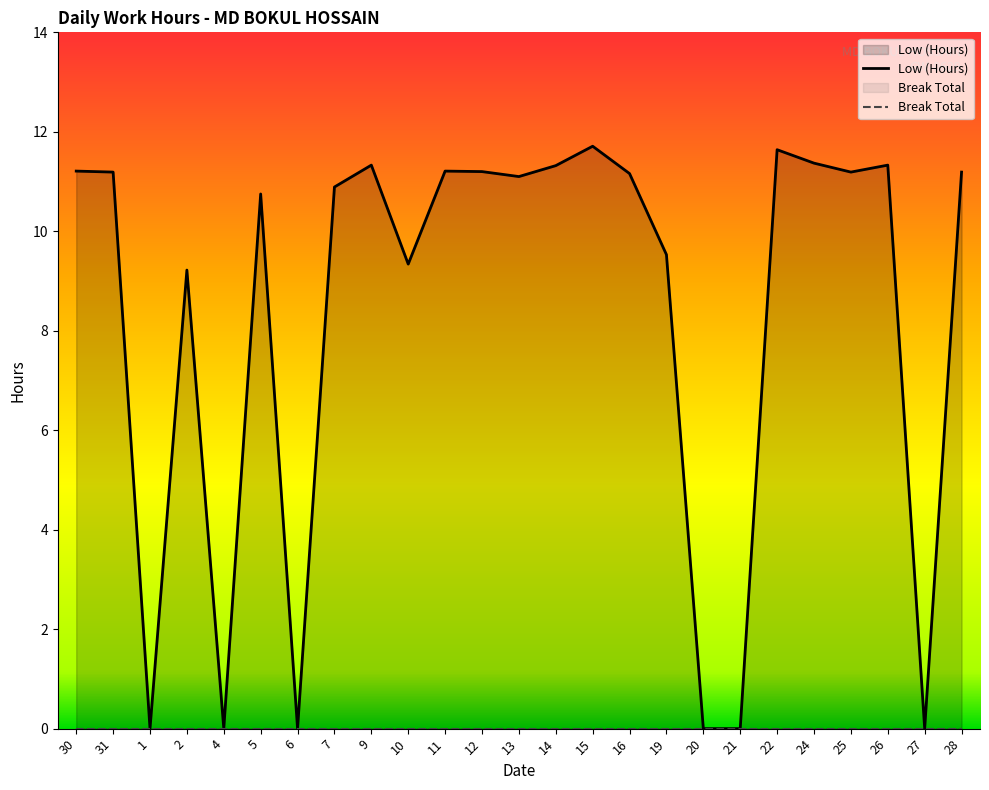

The chart shows a value of 6.2 at 2. True or false?

False